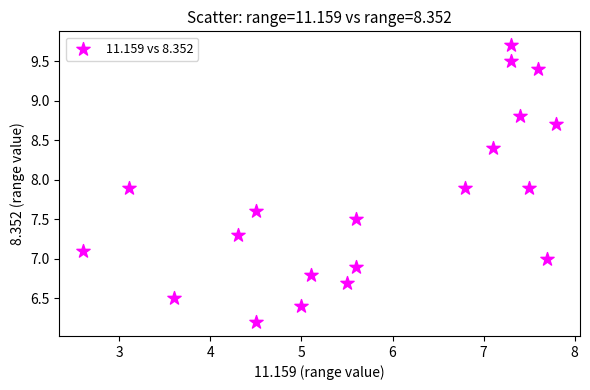

What is the range of Y values (max minus min)?

3.5